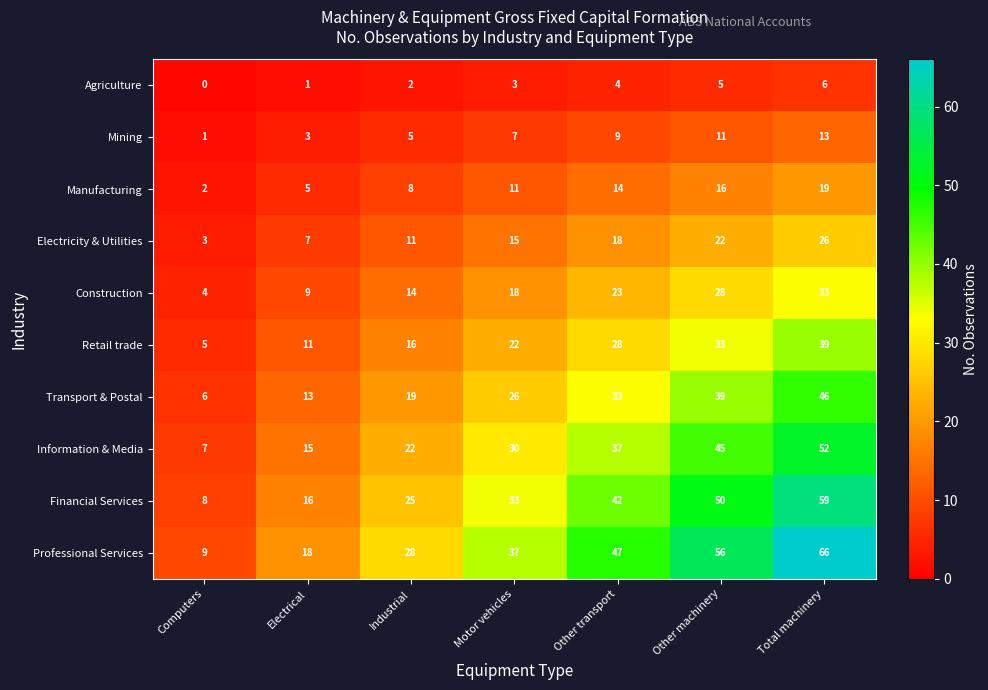

Is the value of Professional Services at Motor vehicles greater than the value of Electricity & Utilities at Total machinery?

Yes